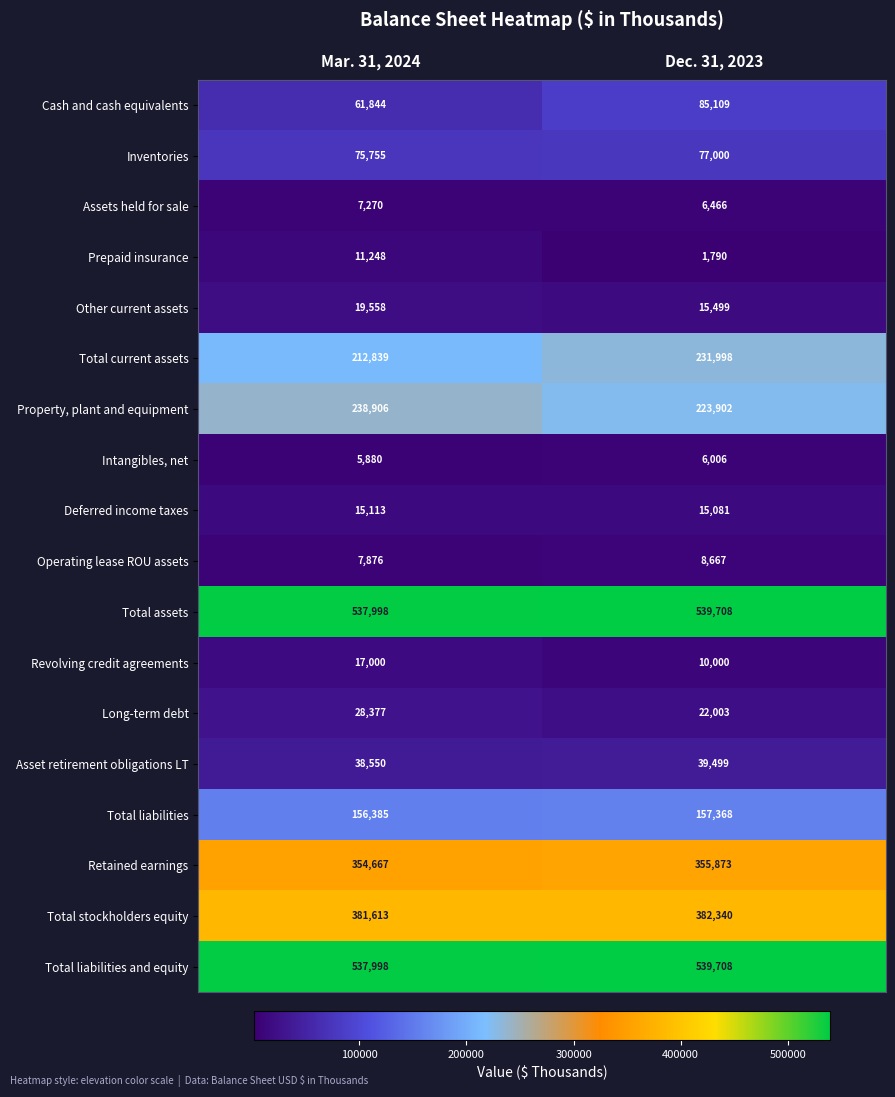

List the labels in order of Operating lease ROU assets value, smallest first.

Mar. 31, 2024, Dec. 31, 2023